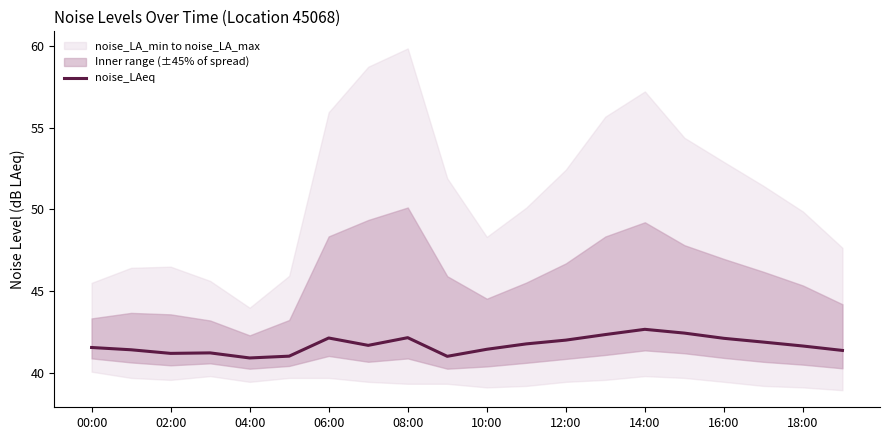

What is the maximum value for noise_LAeq?

42.7